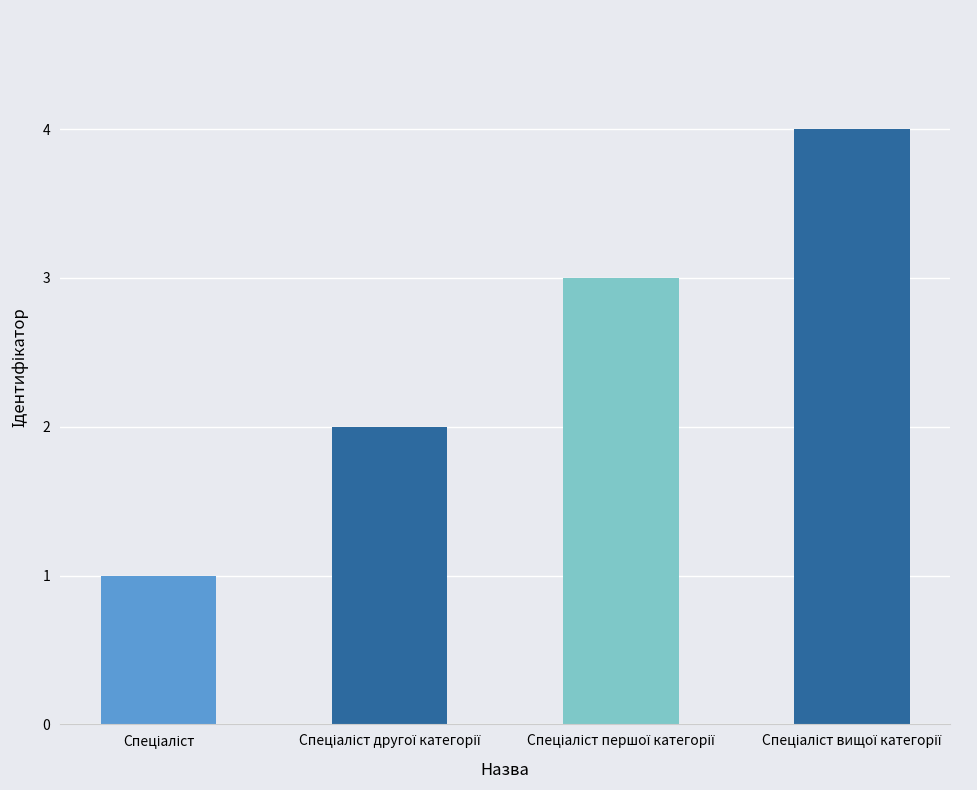

What is the difference between the maximum and minimum values?

3